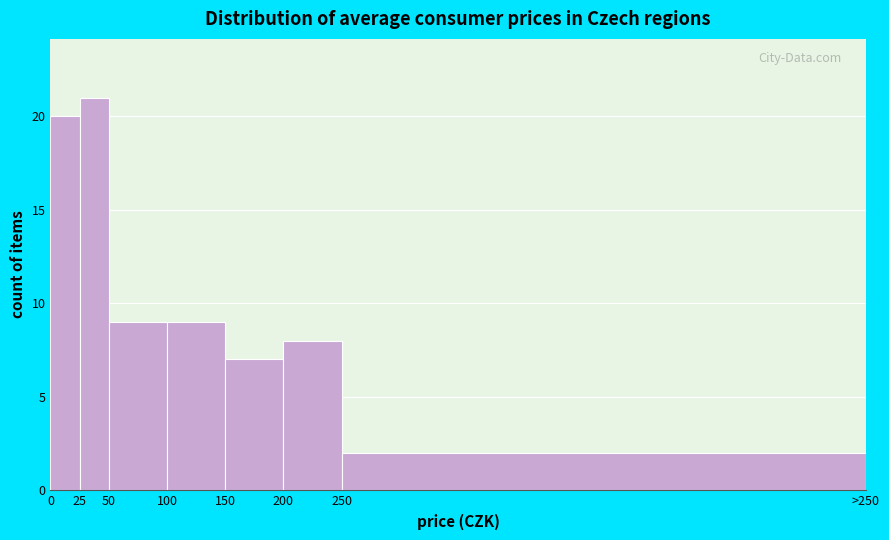

Reading left to right, list all the values displayed in this chart.

0=20	25=21	50=9	100=9	150=7	200=8	250=2